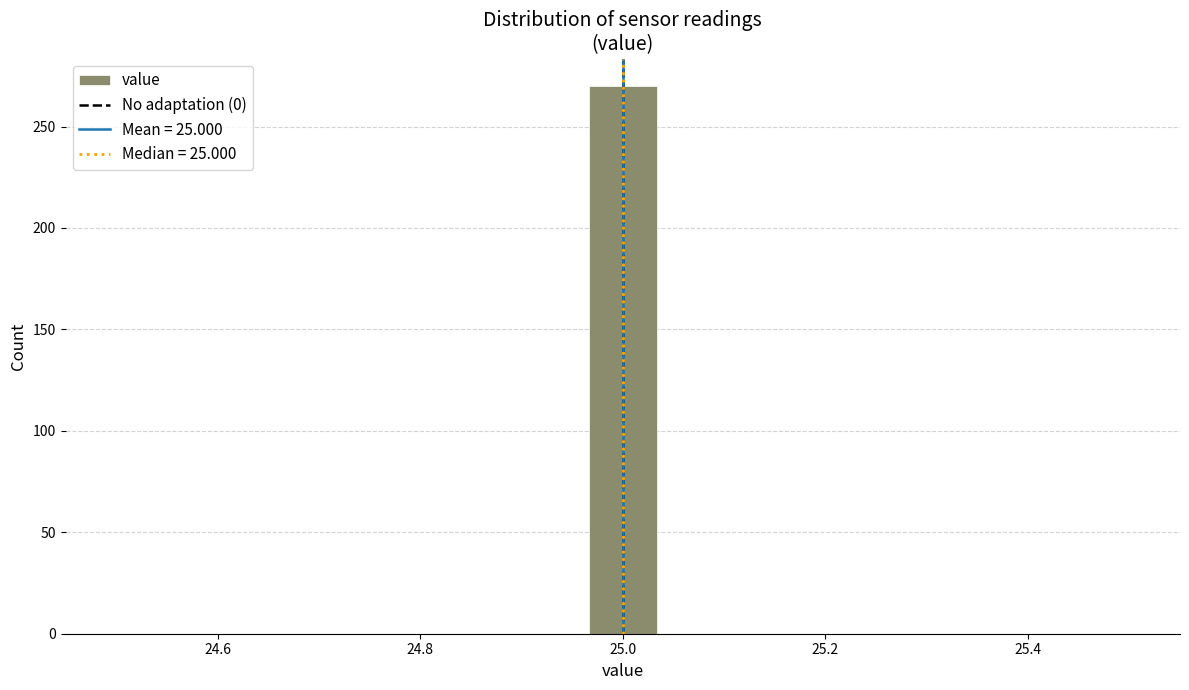

Around what value on the x-axis is the tallest bar? Give the approximate position of its centre, as read against the axis.

25.00